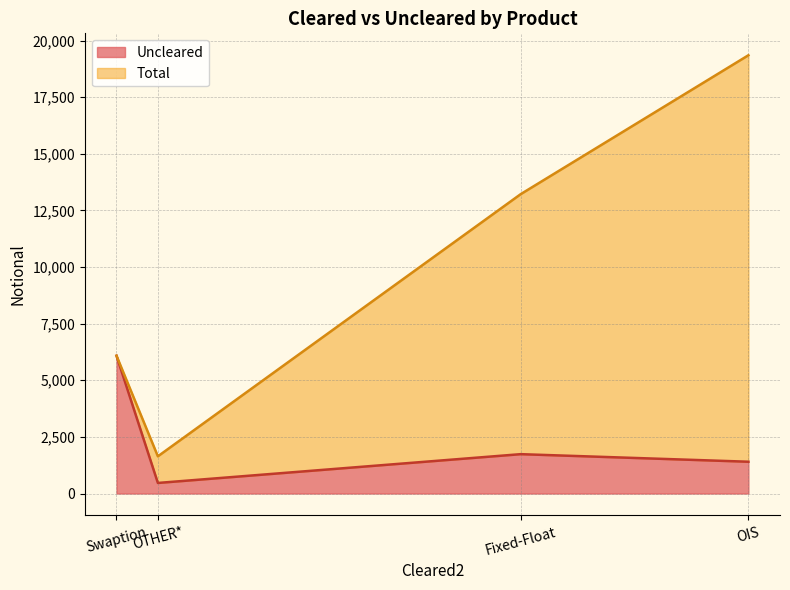

What is the difference between the maximum and minimum values in the Uncleared series?

5617